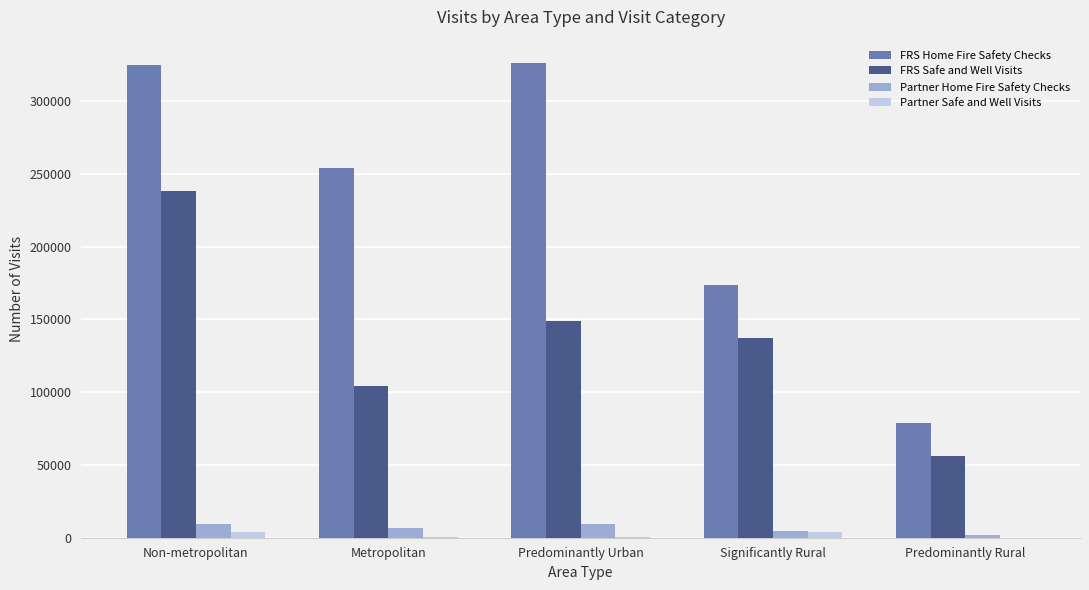

At which label does FRS Safe and Well Visits reach its peak?

Non-metropolitan